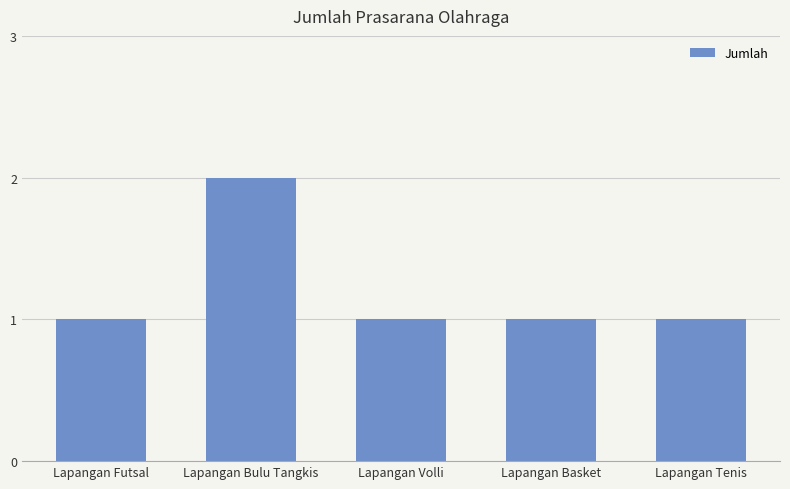

What is the change in value from Lapangan Futsal to Lapangan Bulu Tangkis?

+1